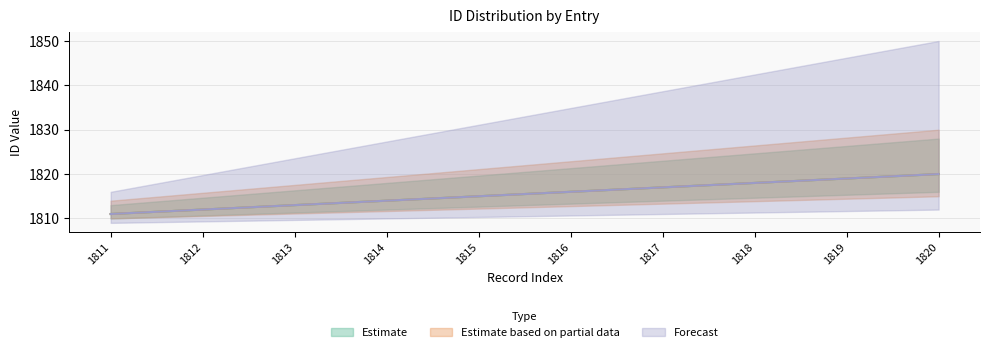

True or false: Forecast has a value of 2575 at 1817.

False